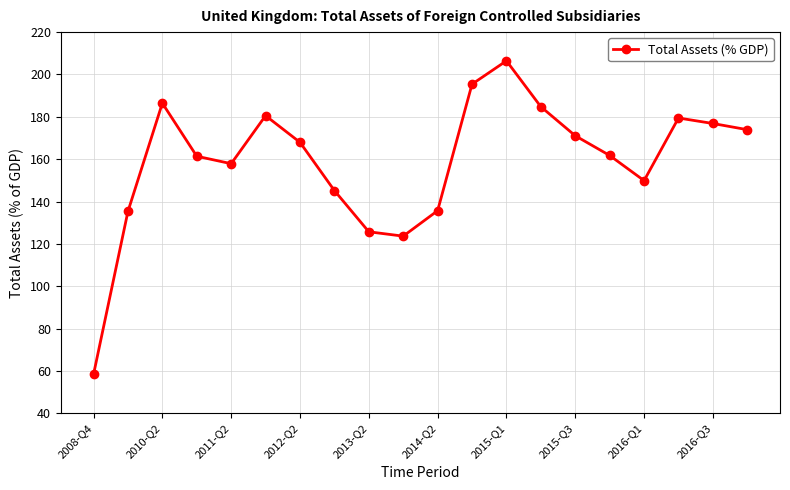

What is the difference between the maximum and second lowest values?

82.8